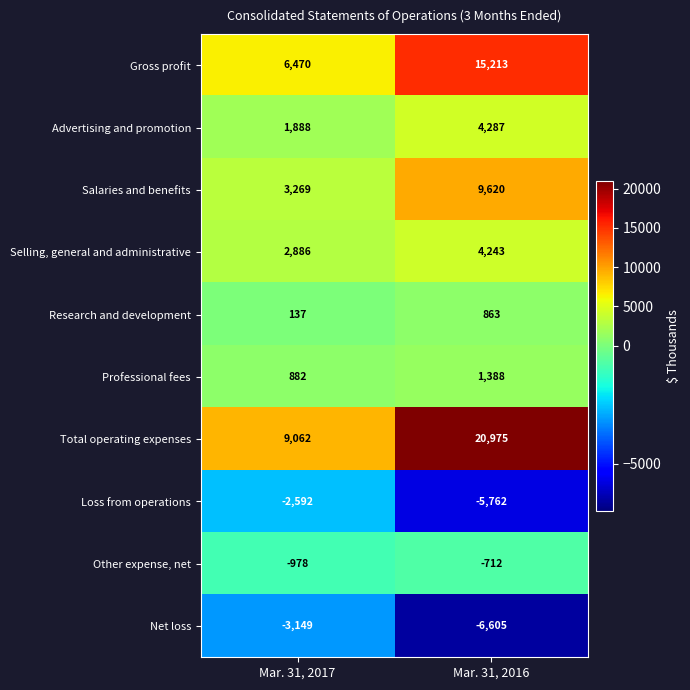

How many series are shown in this chart?

10